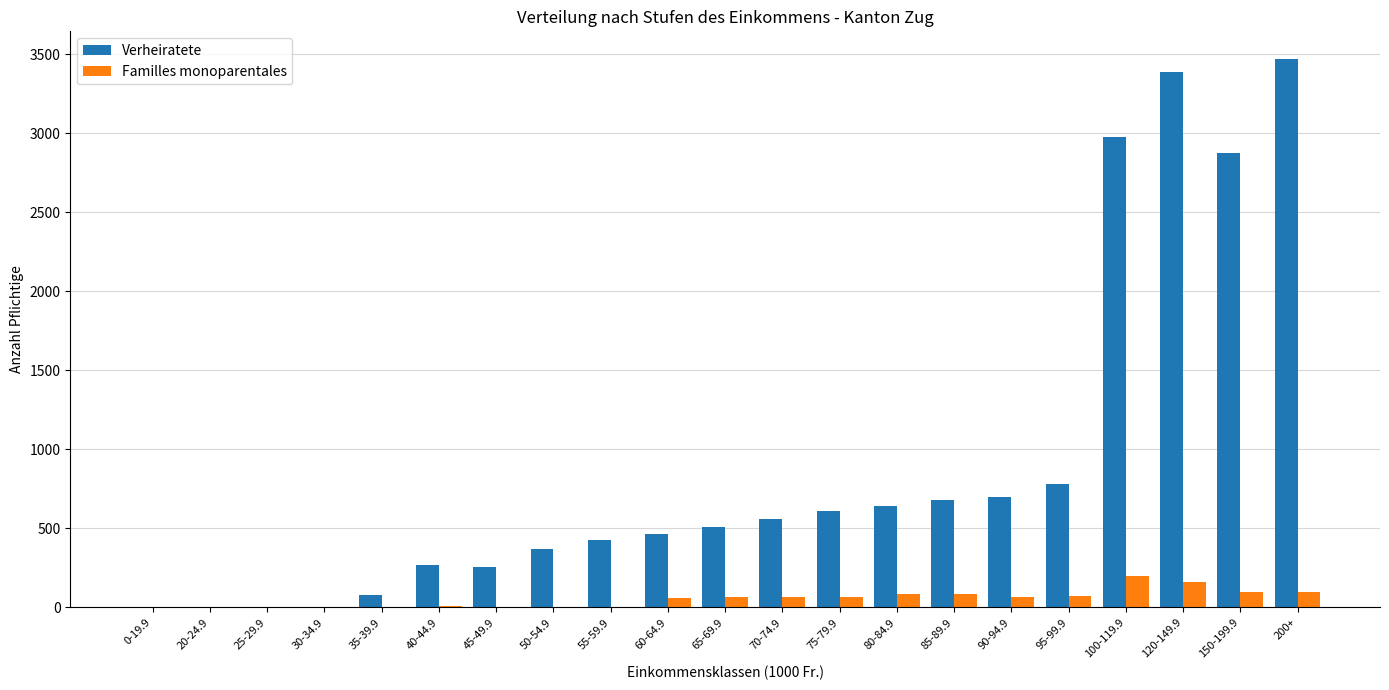

What is the sum of all Familles monoparentales values?

1139